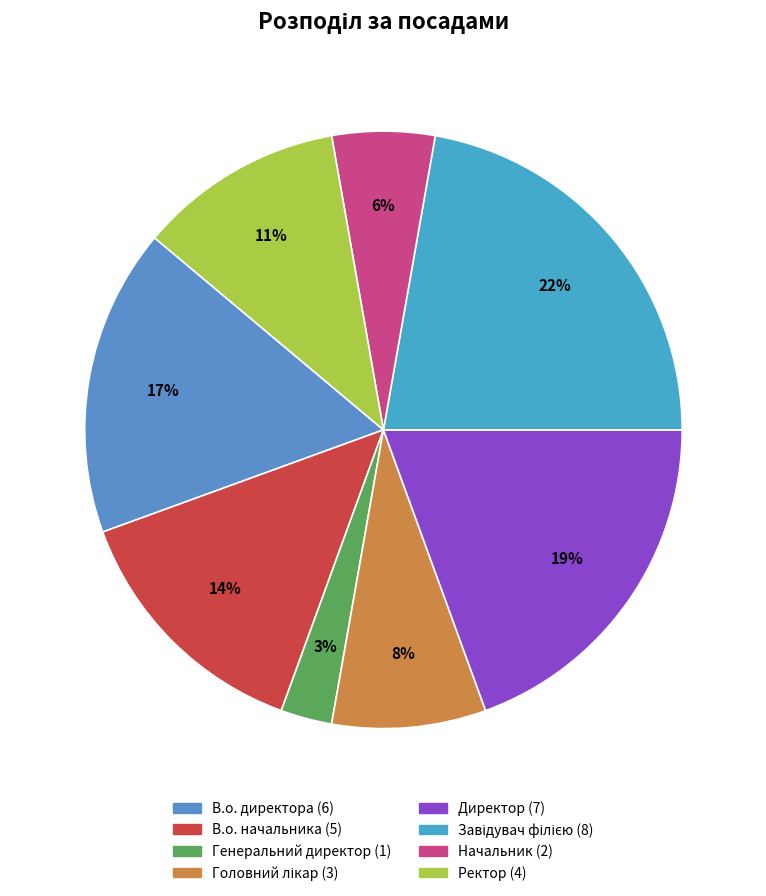

Is it true that Головний лікар is 19% of the pie?

False